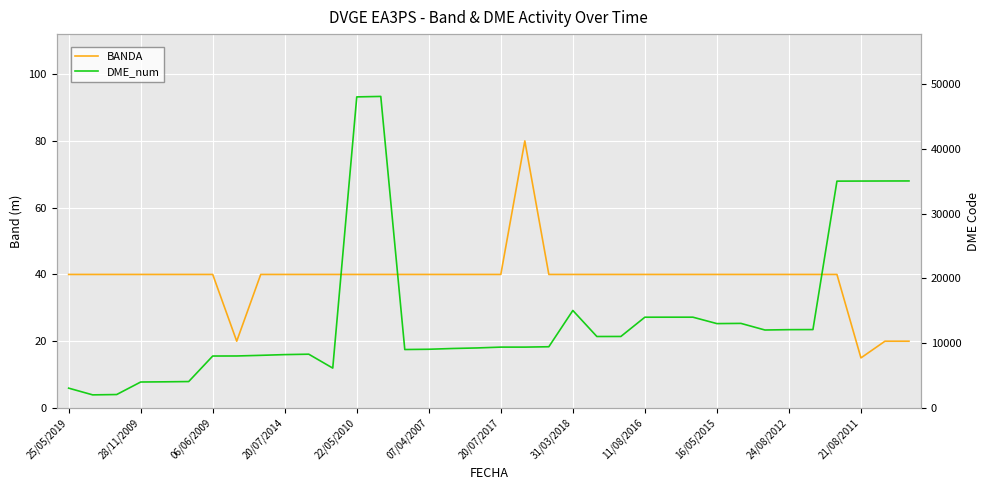

True or false: DME_num has a value of 3332 at 06/06/2009.

False